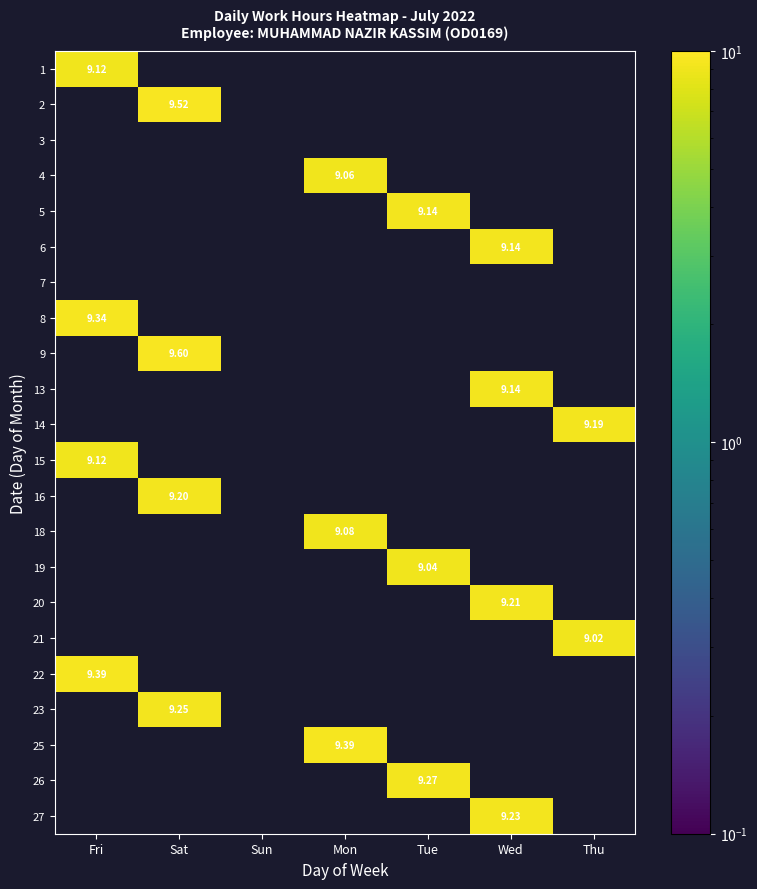

The value of 19 at Mon is 0.0. True or false?

True